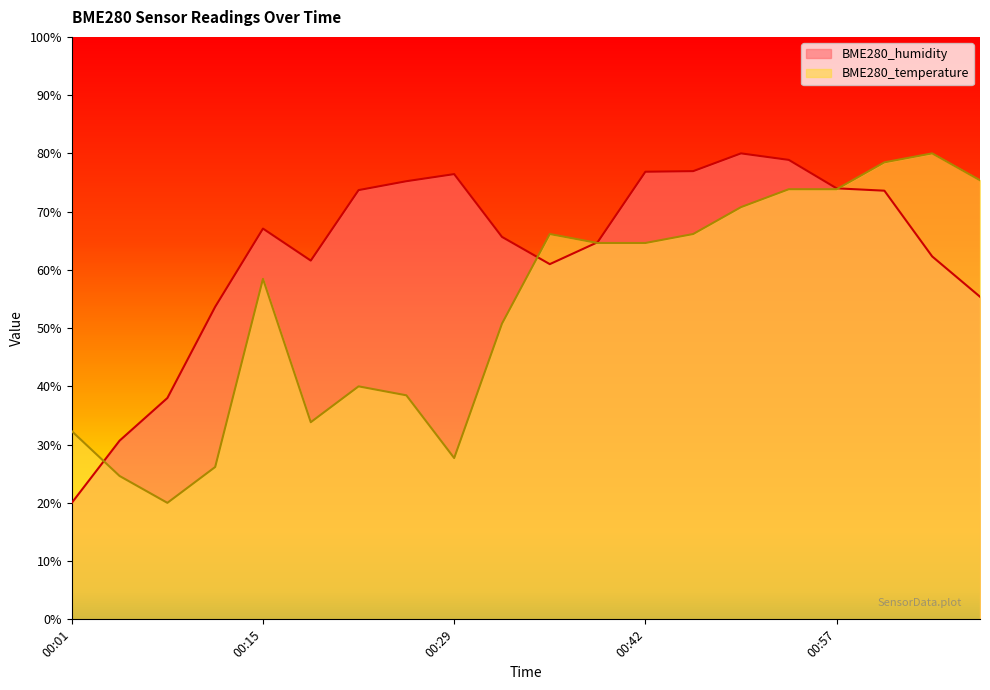

What is the value of the BME280_temperature point at the 16th from the left?

73.8